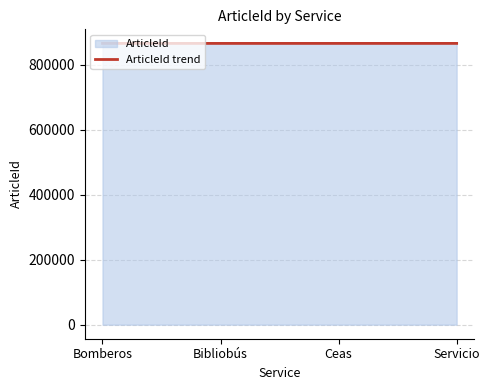

Is it true that the value at Ceas is 1511805?

False